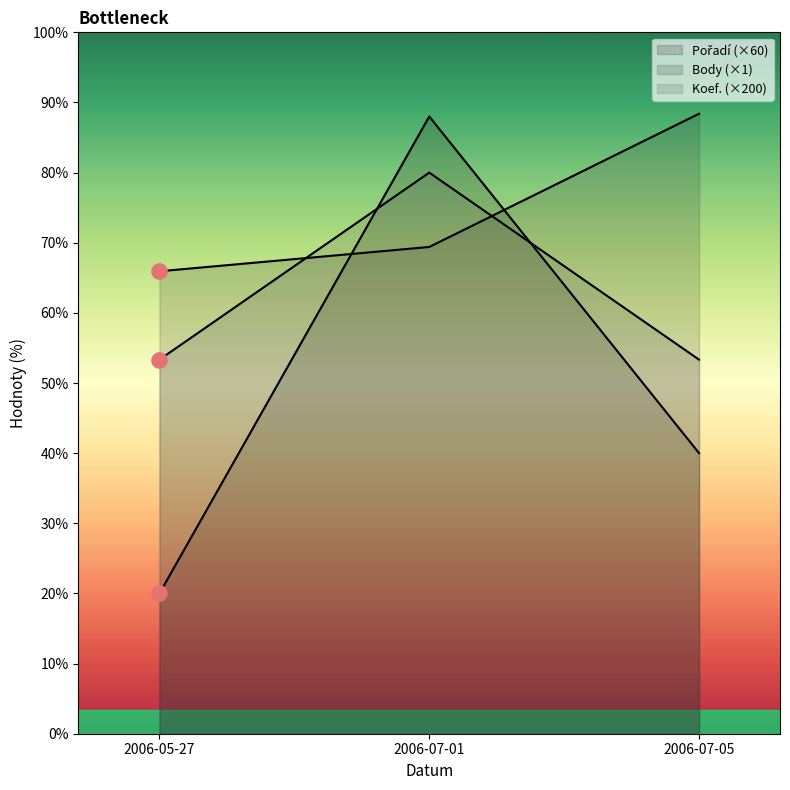

At which category is the sum across all series the highest?

2006-07-01